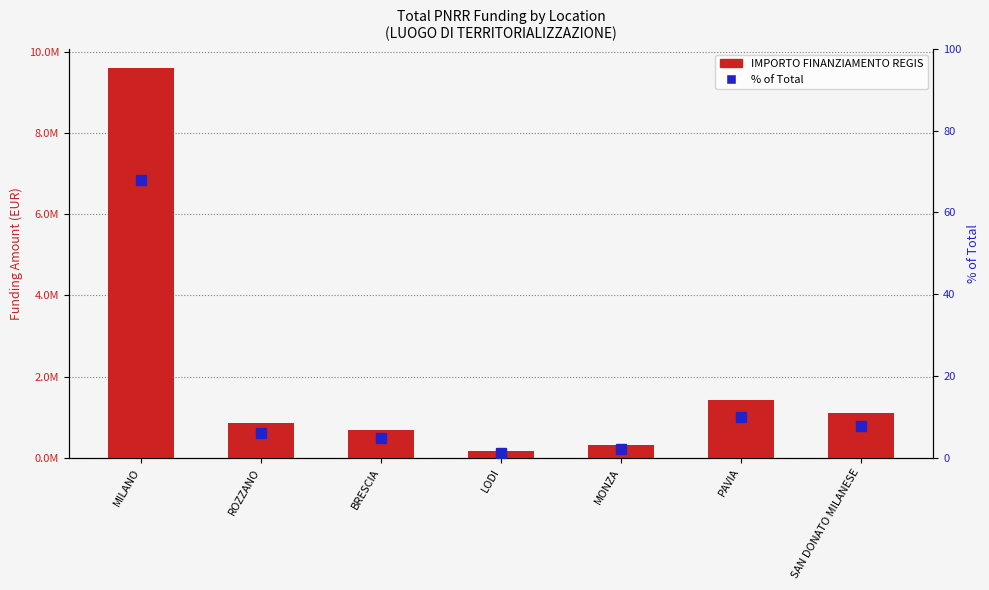

What is the difference between the second highest and second lowest values in the % of Total series?

7.8